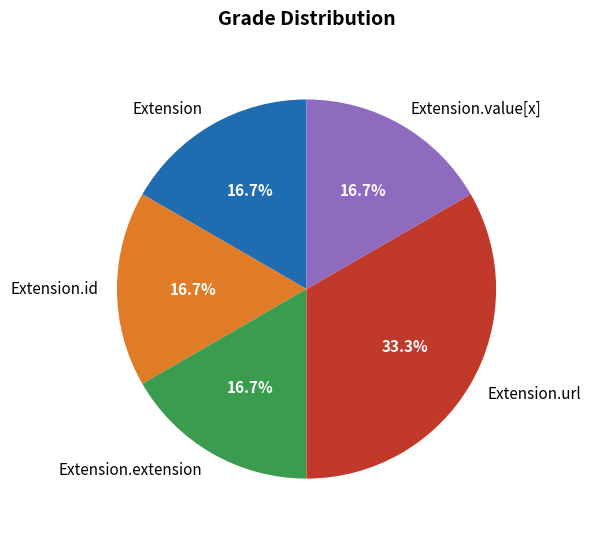

What is the ratio of the value at Extension to the value at Extension.url?

0.5